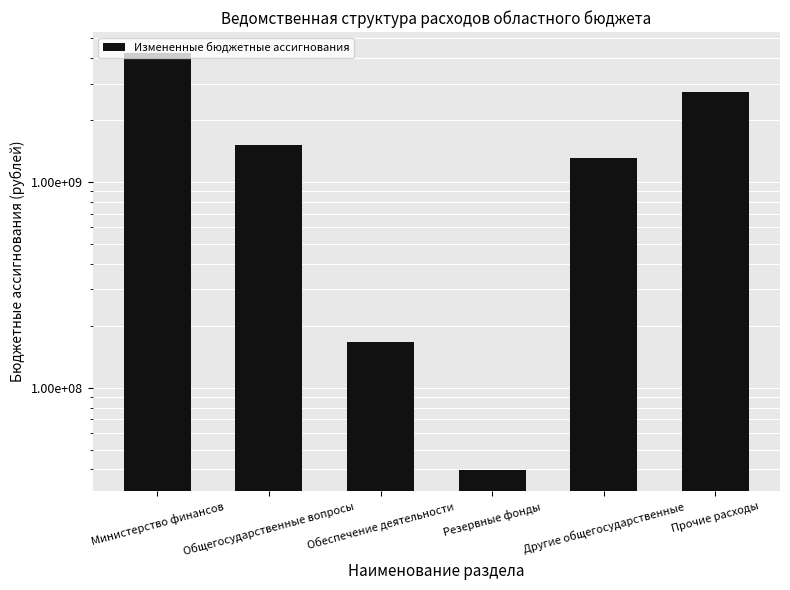

Reading right to left, transcribe all the data shown in this chart.

2720170019.2	1302671139.6	39578000.0	165819838.4	1508068978.0	4228238997.2